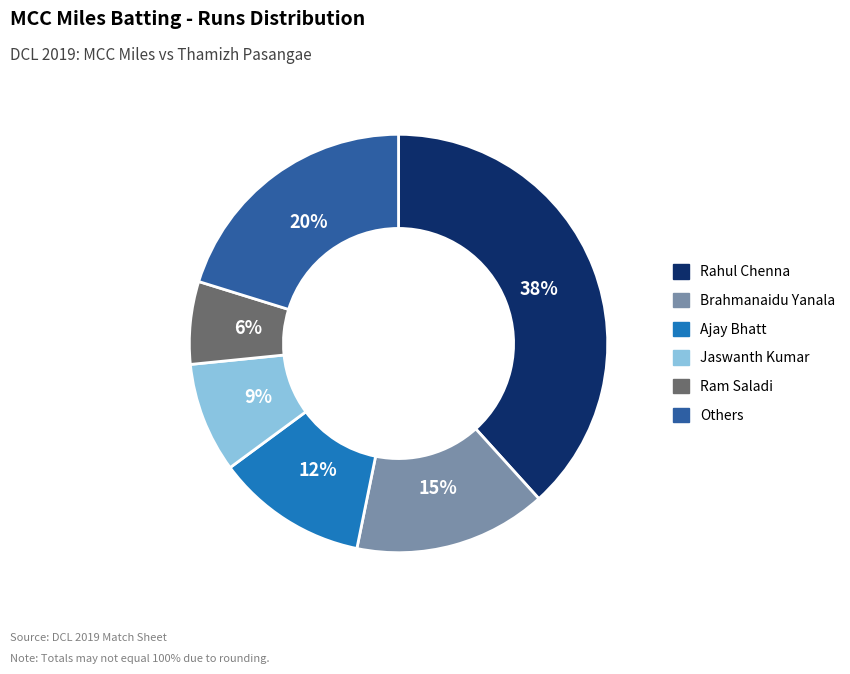

Does any single category account for the majority?

No